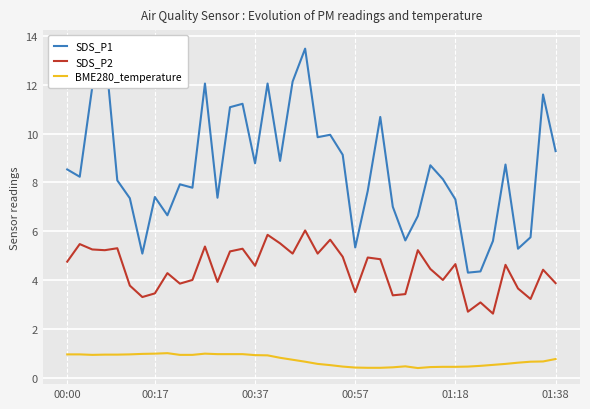

Is the value of SDS_P1 at 22 greater than the value of SDS_P2 at 27?

Yes